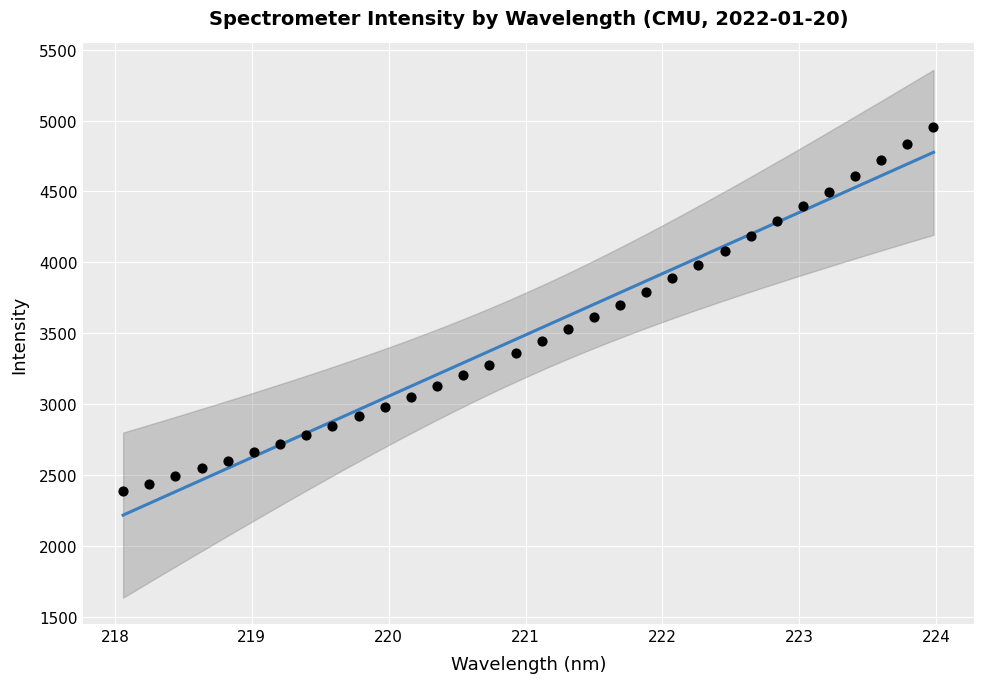

What is the range of X values (max minus min)?

5.9